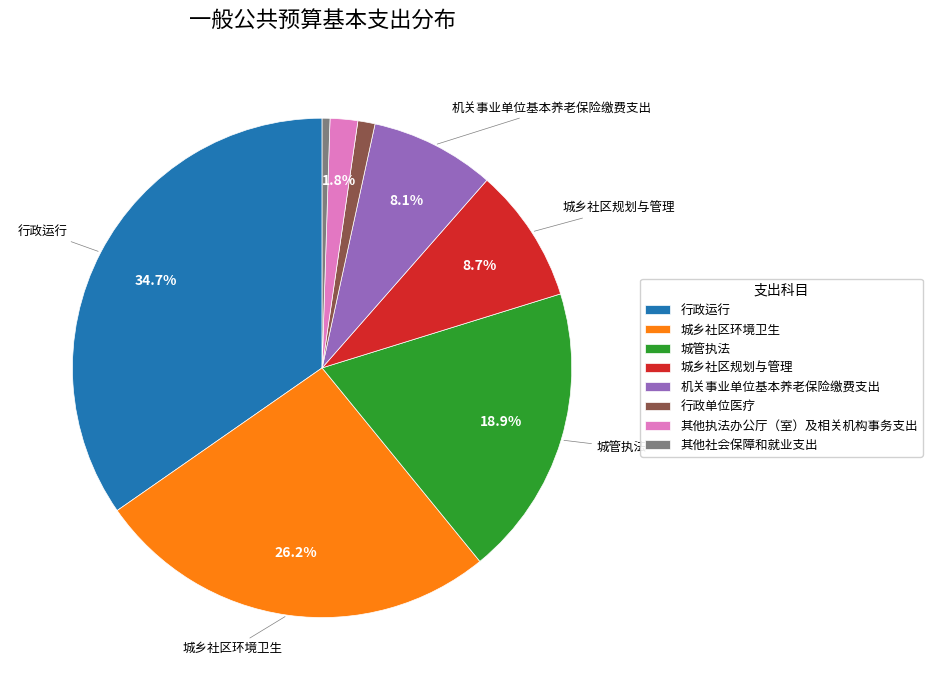

Do 机关事业单位基本养老保险缴费支出 and 其他执法办公厅（室）及相关机构事务支出 together represent more than half of the pie?

No